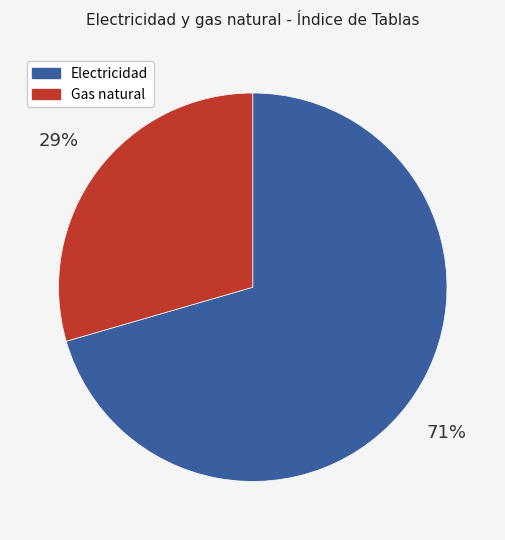

Is there a majority slice in this chart?

Yes